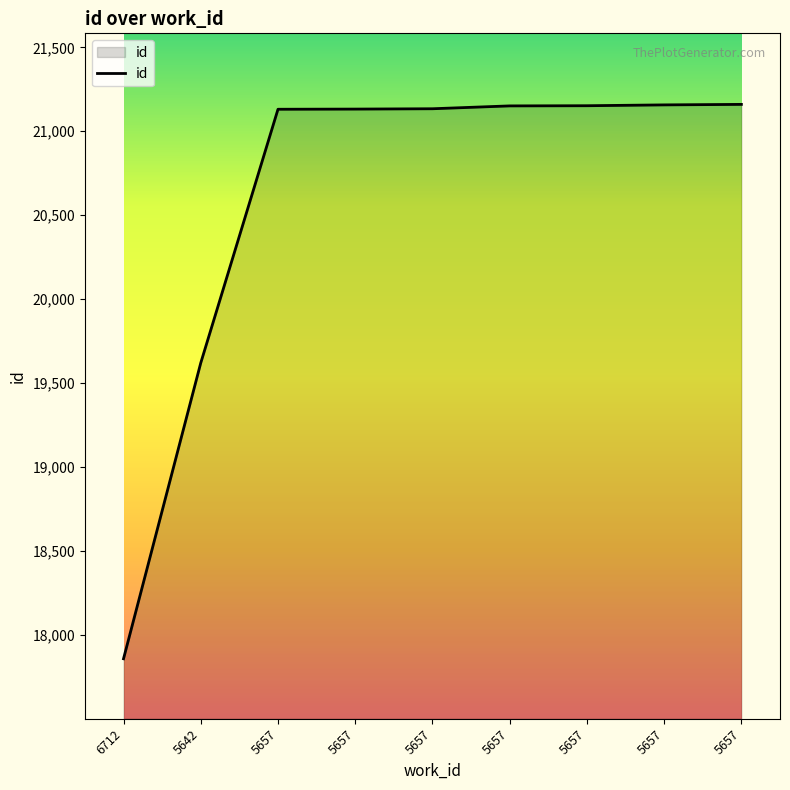

What is the ratio of the value at 5657 to the value at 5657?

1.0